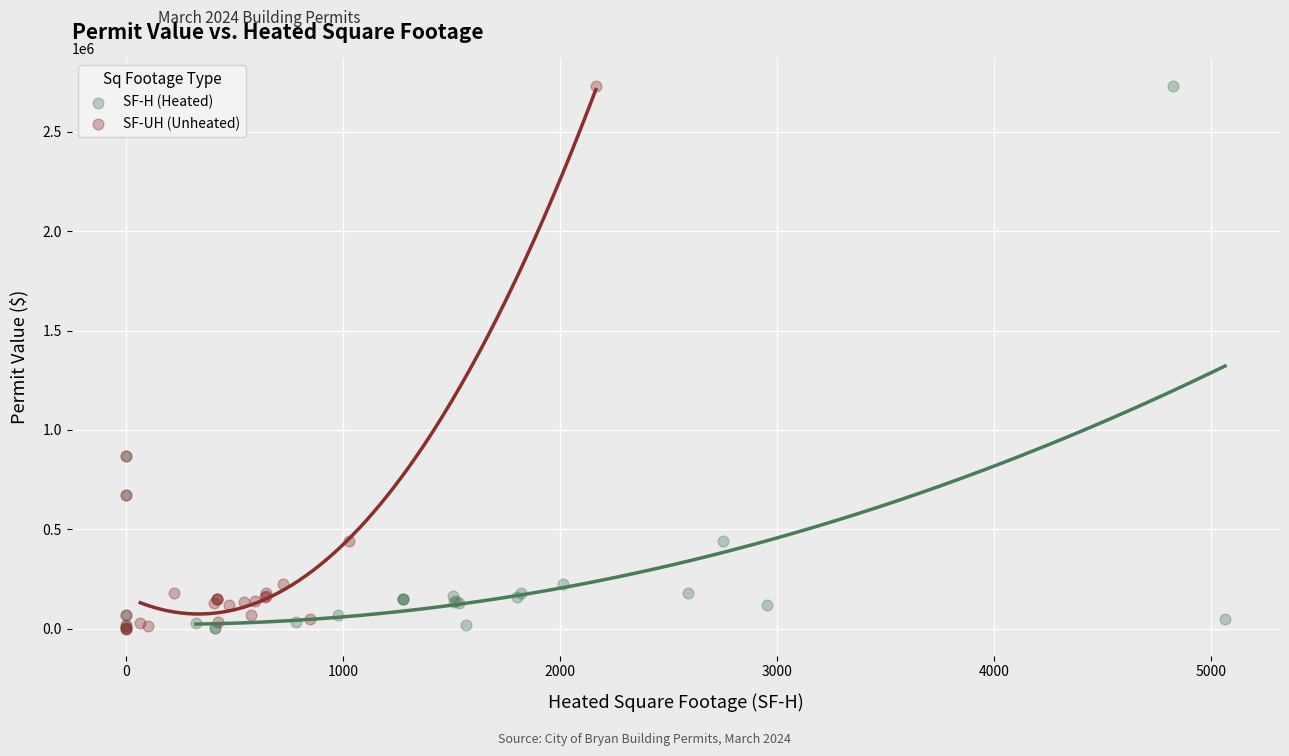

What are all the series names shown in the legend?

SF-H (Heated), SF-UH (Unheated)